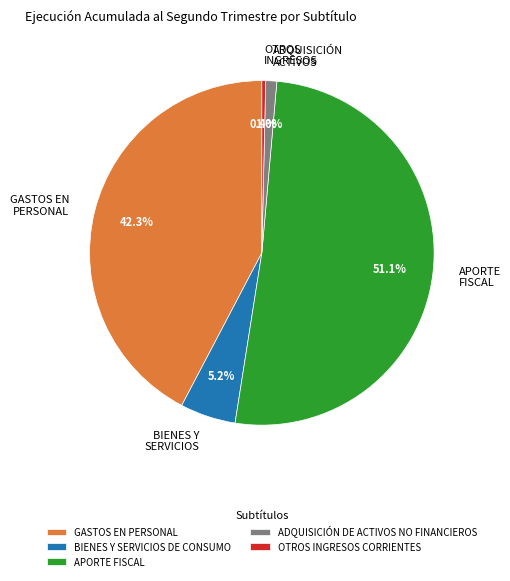

What percentage is NOT represented by APORTE FISCAL?

48.9%